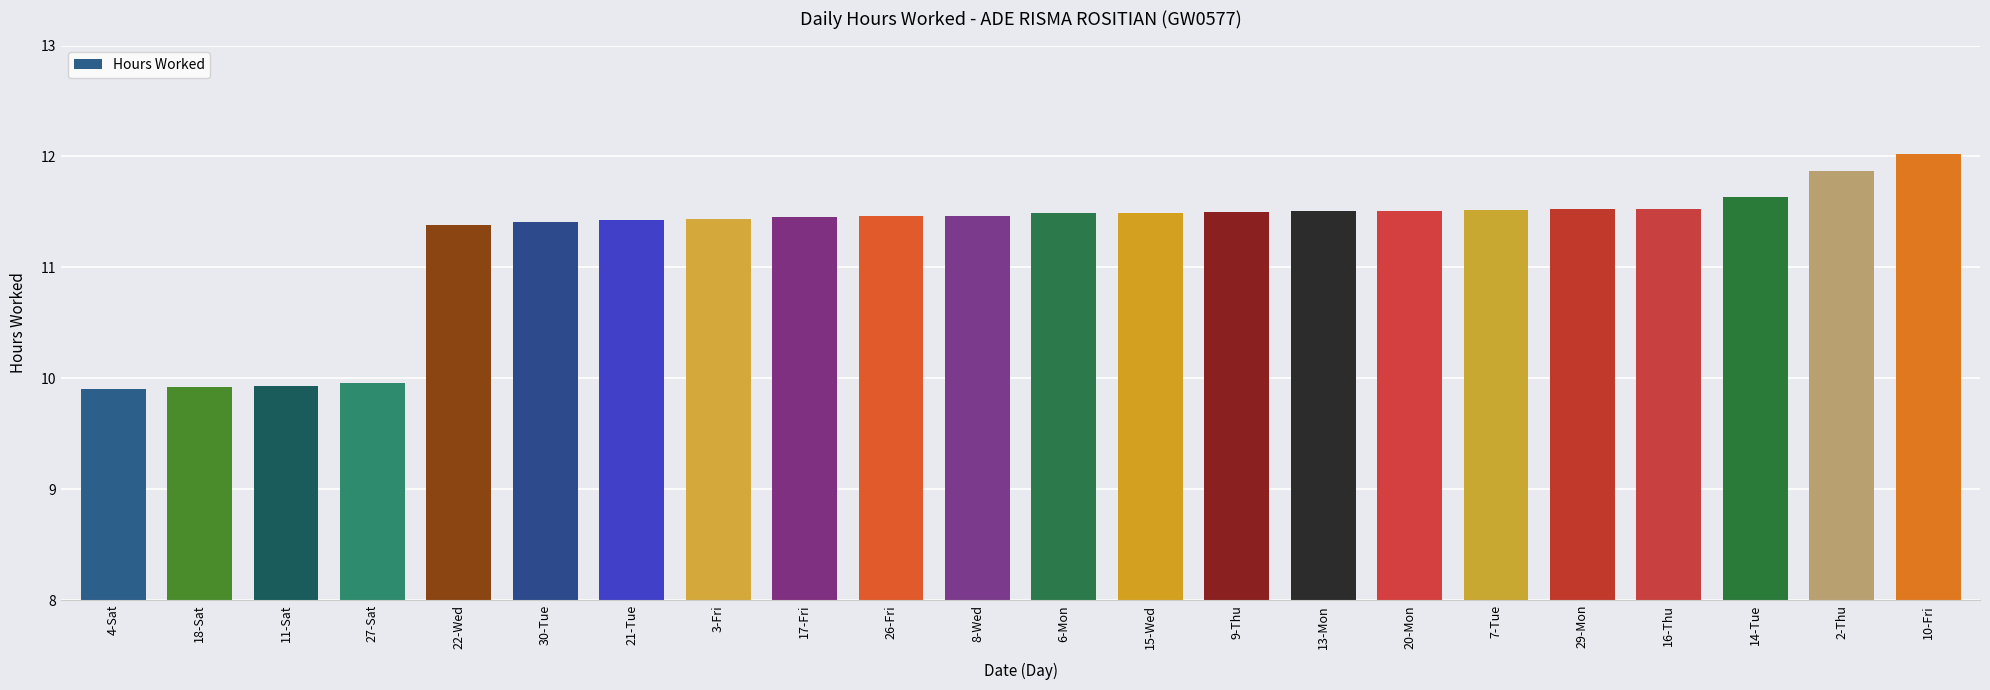

What is the greatest value displayed?

12.0